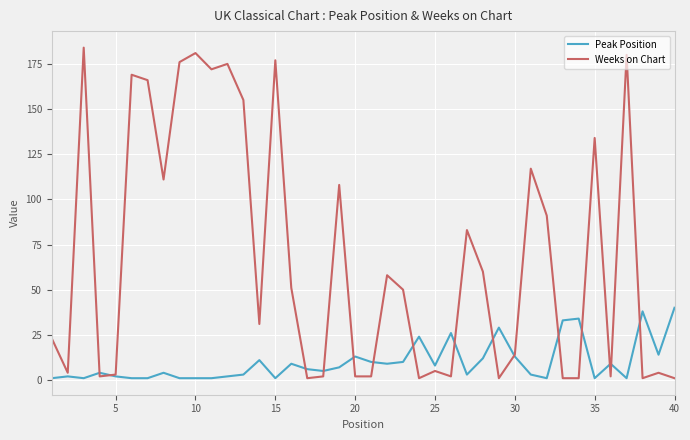

What is the average value of the Peak Position series?

10